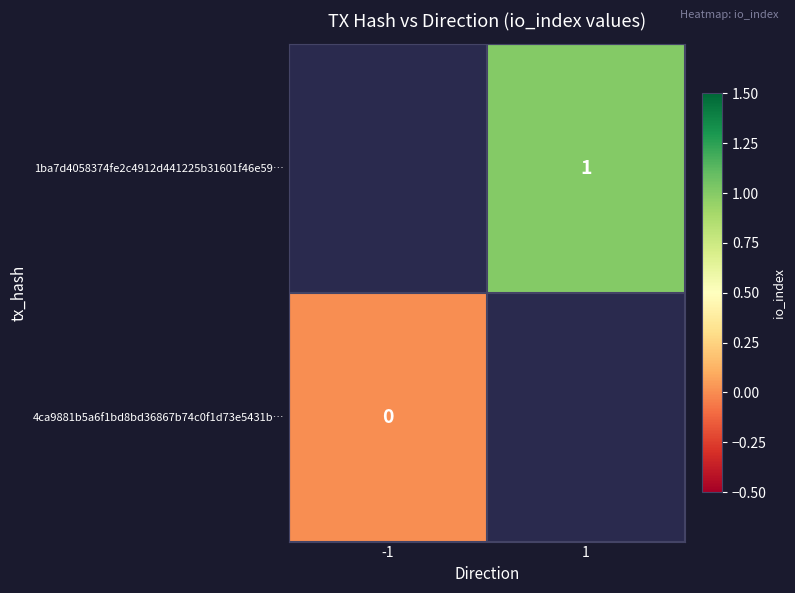

List the series in order of their peak value, highest first.

1ba7d4058374fe2c4912d441225b31601f46e59…, 4ca9881b5a6f1bd8bd36867b74c0f1d73e5431b…